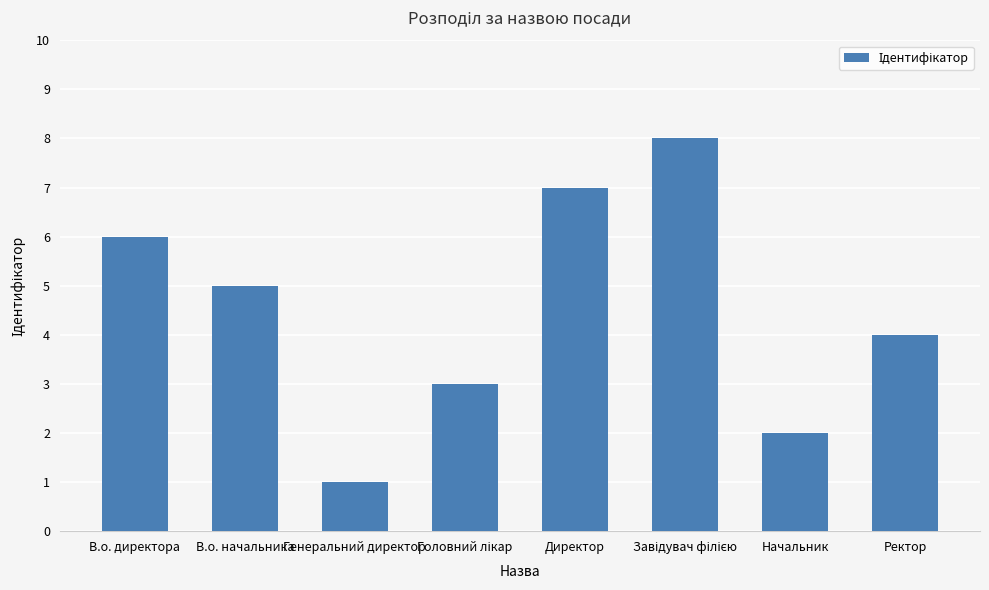

At which label does the data first exceed 5?

В.о. директора